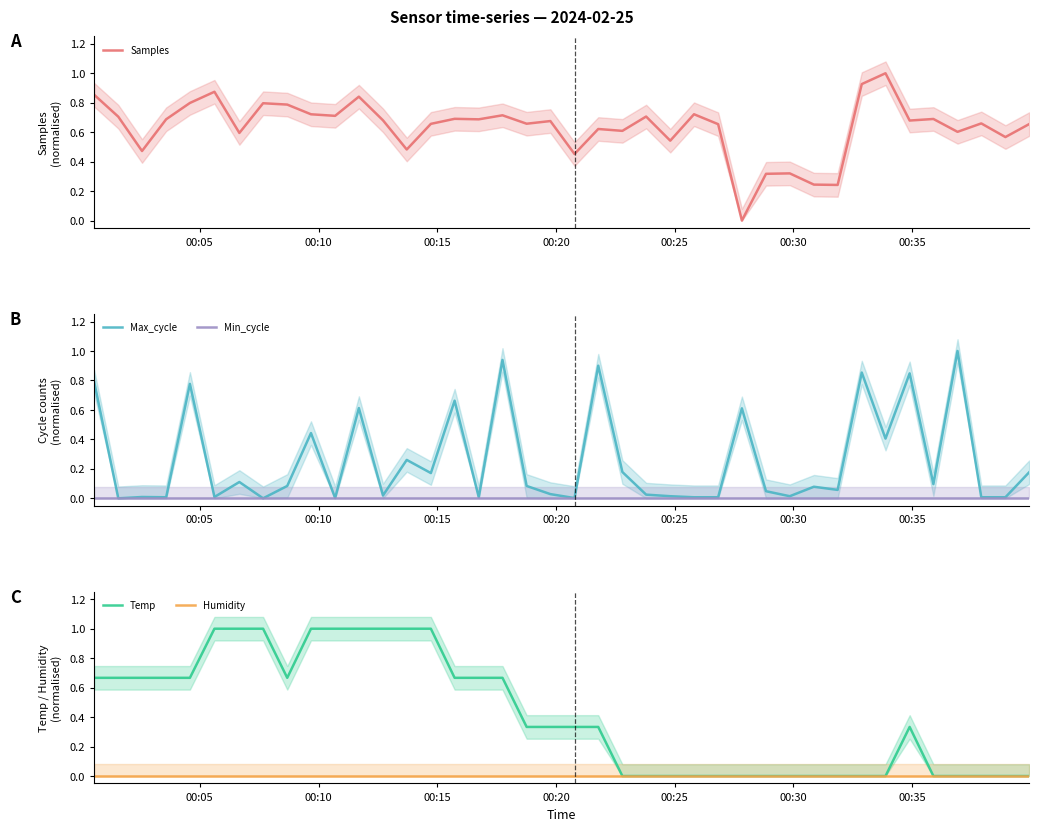

How many interior local valleys does the Temp series have?

1